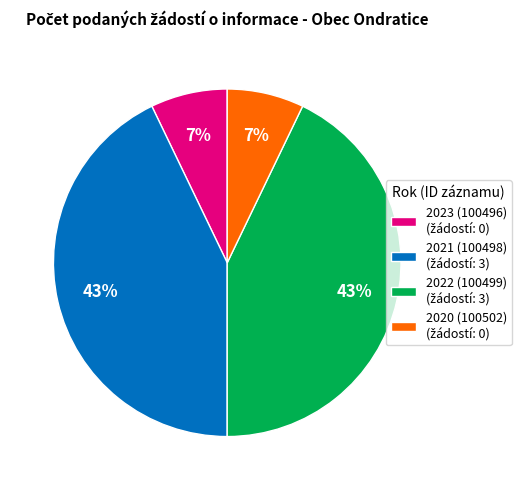

To the nearest percent, what is the difference between the largest and smallest slice percentages?

36%